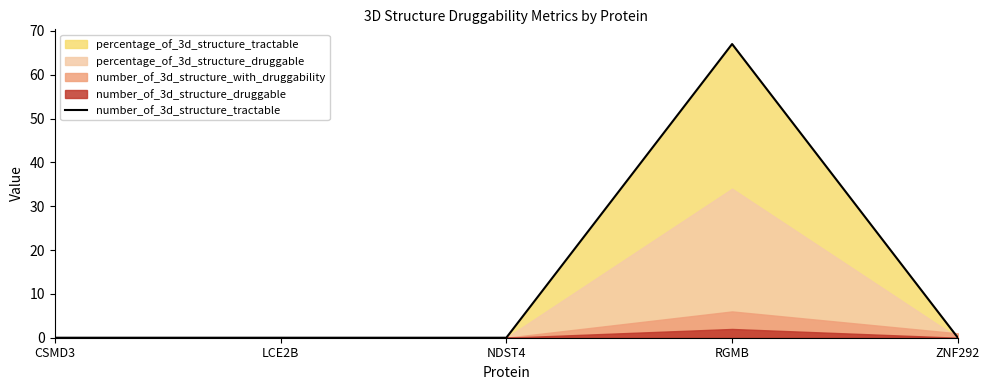

Does the chart display data point markers on the line(s)?

No